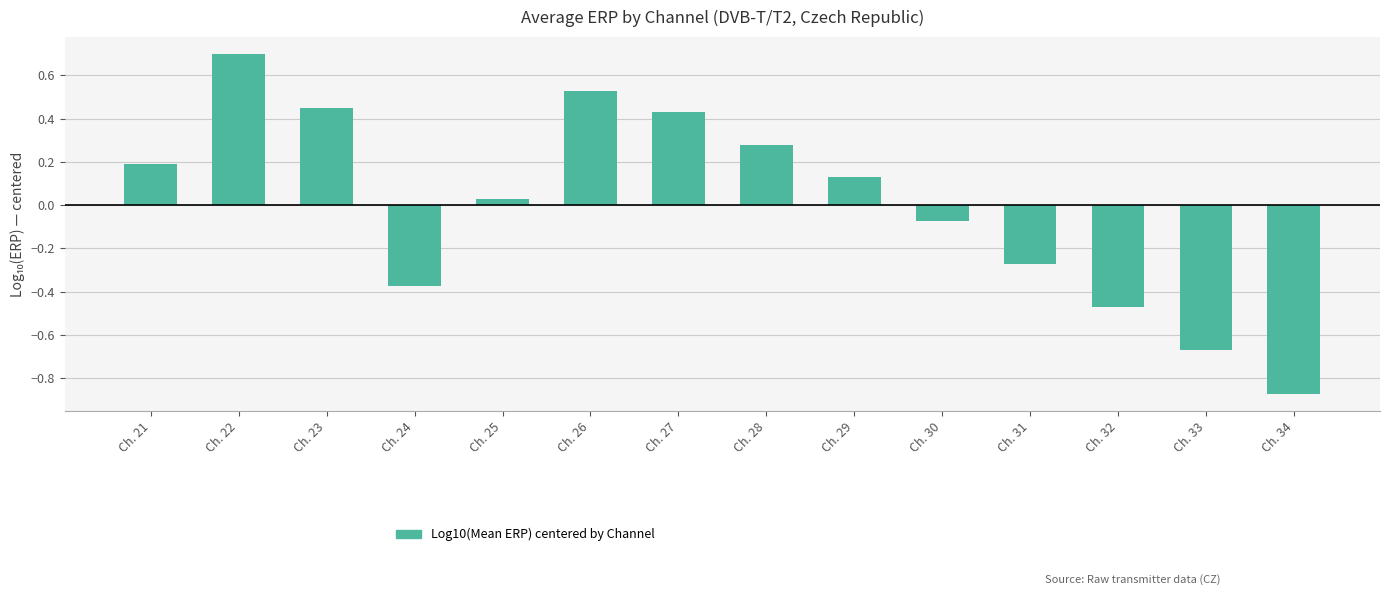

Where does the data first go above 0?

Ch. 21